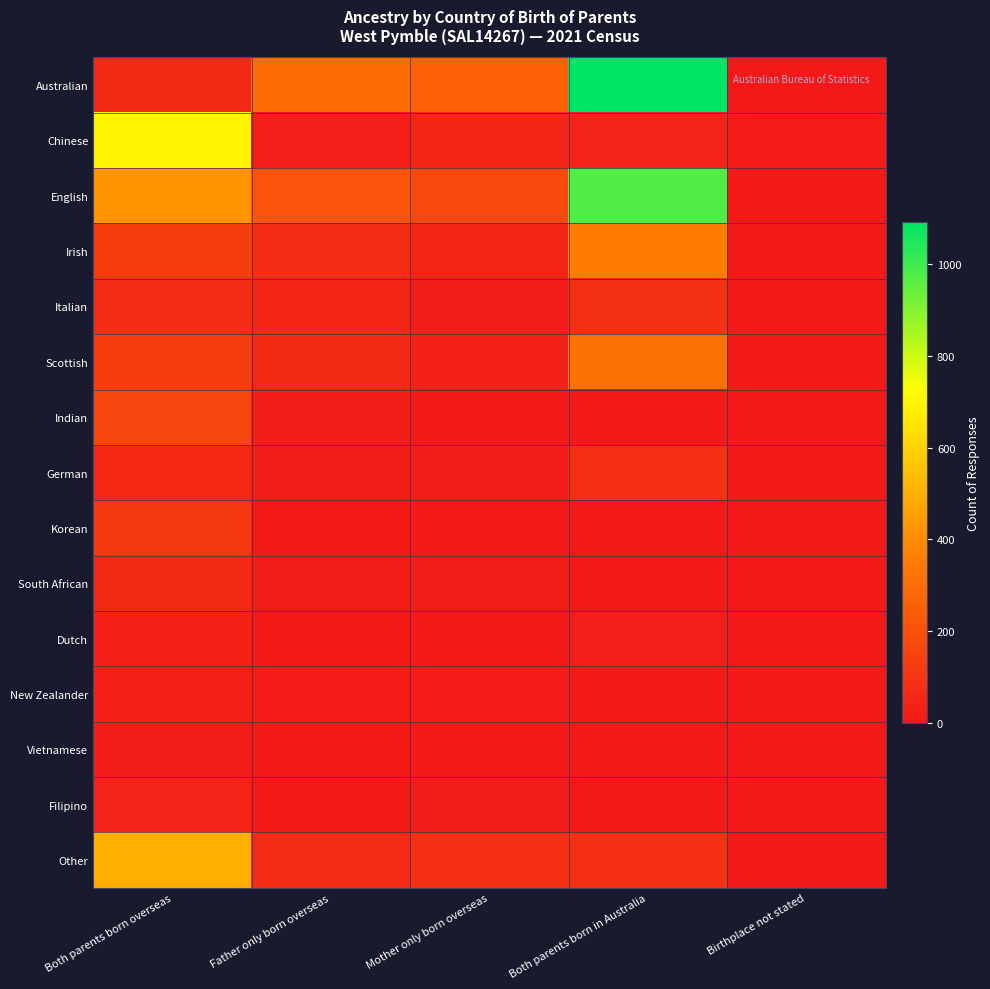

What is the difference between the highest and lowest values at Both parents born overseas?

681